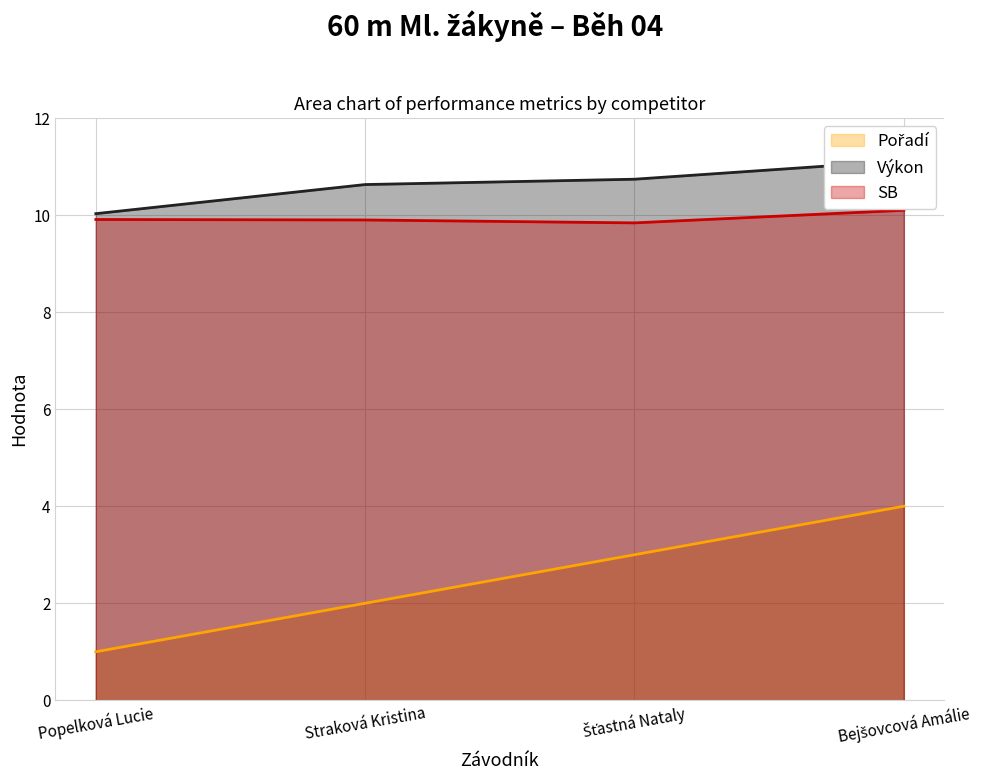

What is the spread (max minus min) of values at Šťastná Nataly?

7.7